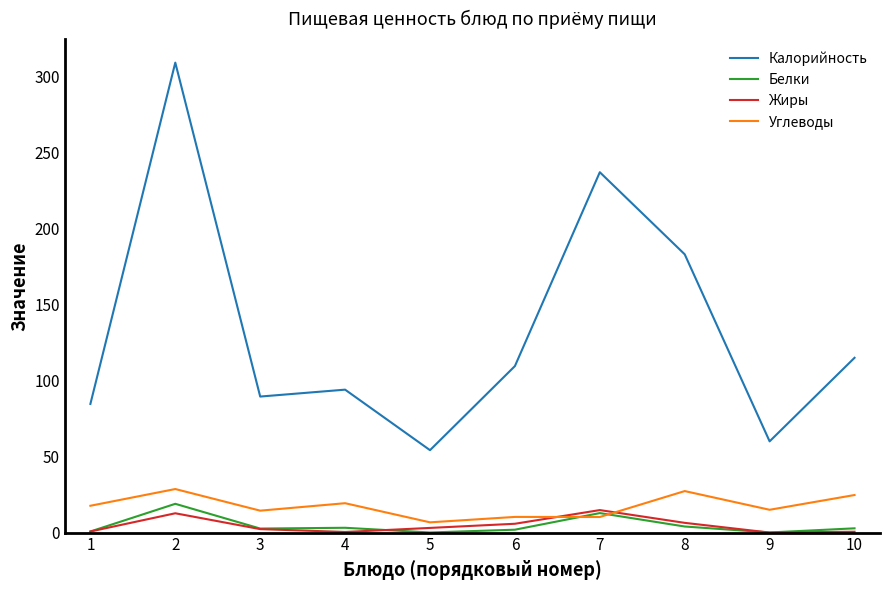

What is the average value of the Белки series?

4.7